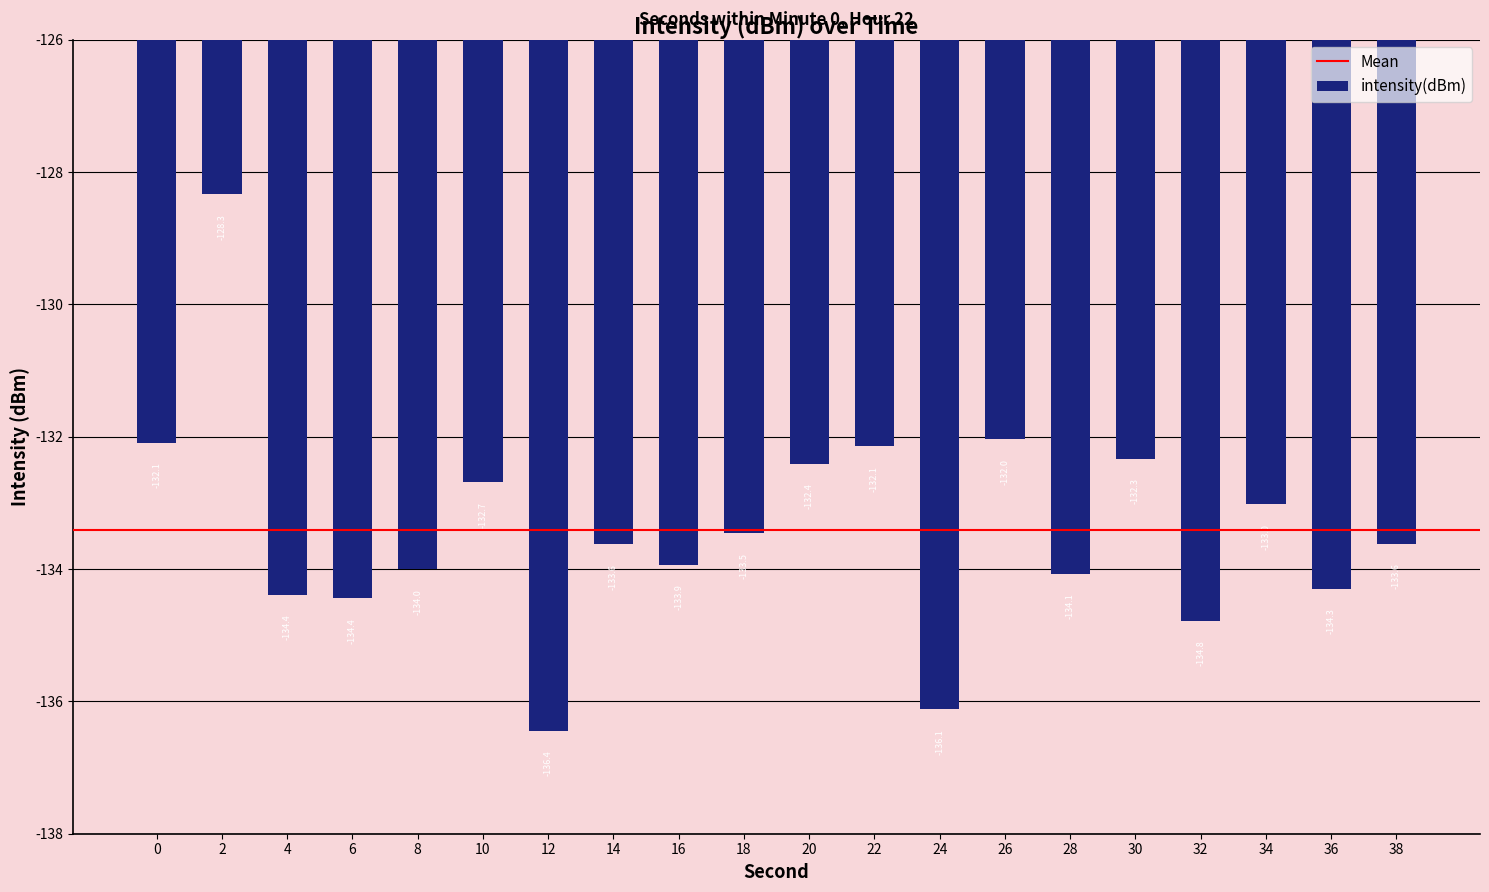

Reading left to right, list all the values displayed in this chart.

-132.1	-128.3	-134.4	-134.4	-134.0	-132.7	-136.4	-133.6	-133.9	-133.5	-132.4	-132.1	-136.1	-132.0	-134.1	-132.3	-134.8	-133.0	-134.3	-133.6